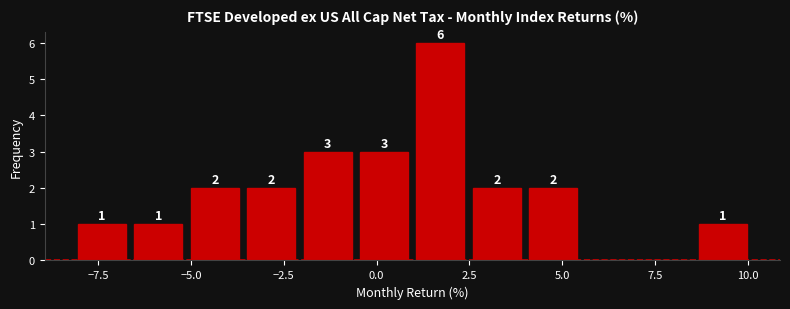

Read against the x-axis, roughly where is the centre of the tallest bar?

1.5